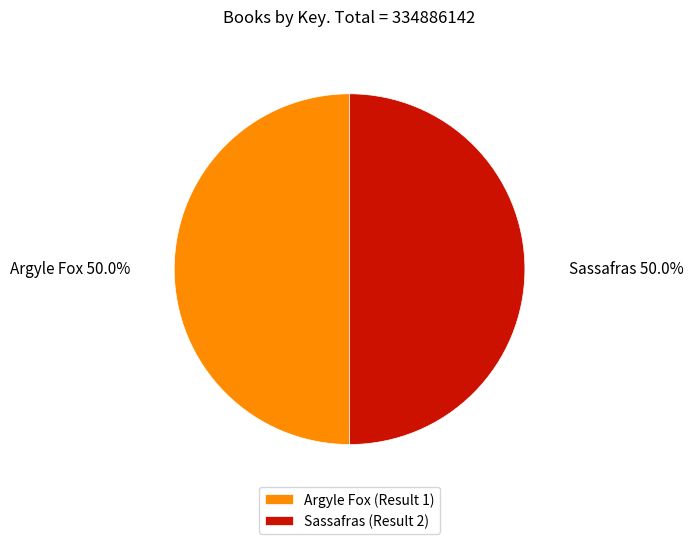

True or false: Argyle Fox (Result 1) accounts for 50% of the total.

True